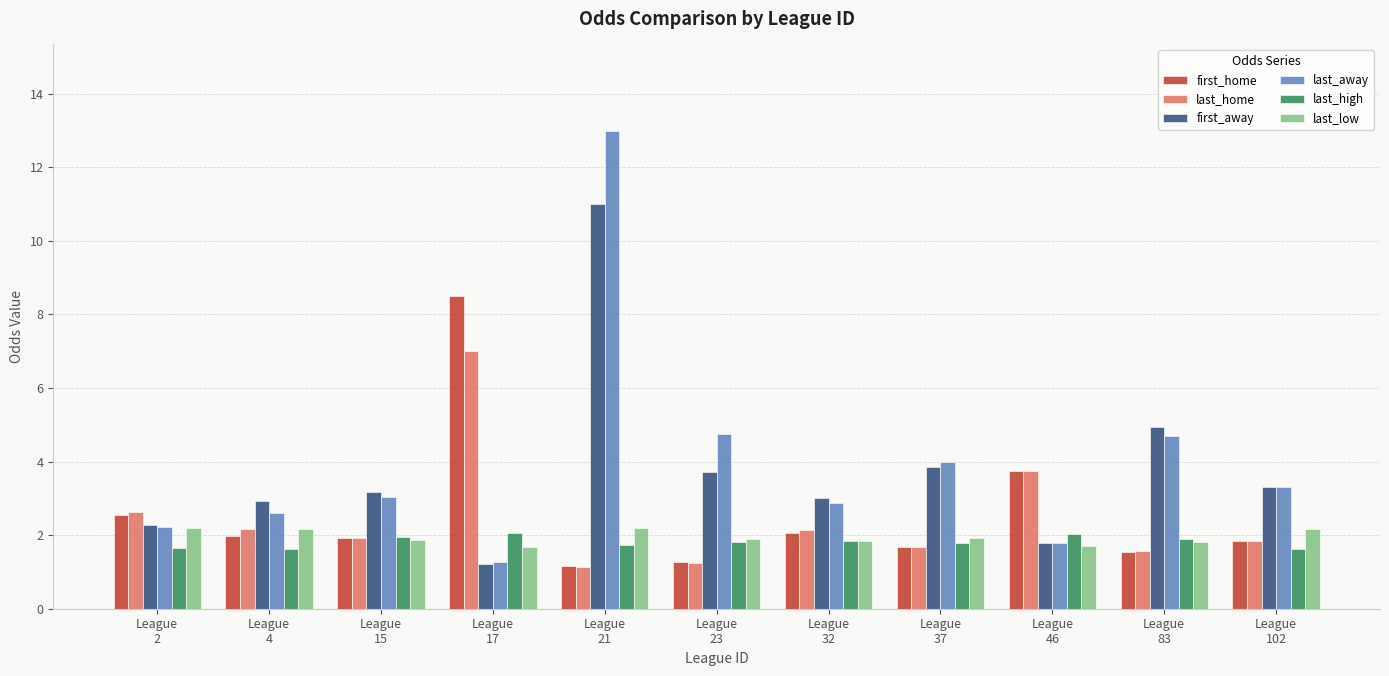

What is the value of the first_away bar at the 1st from the left?

2.3